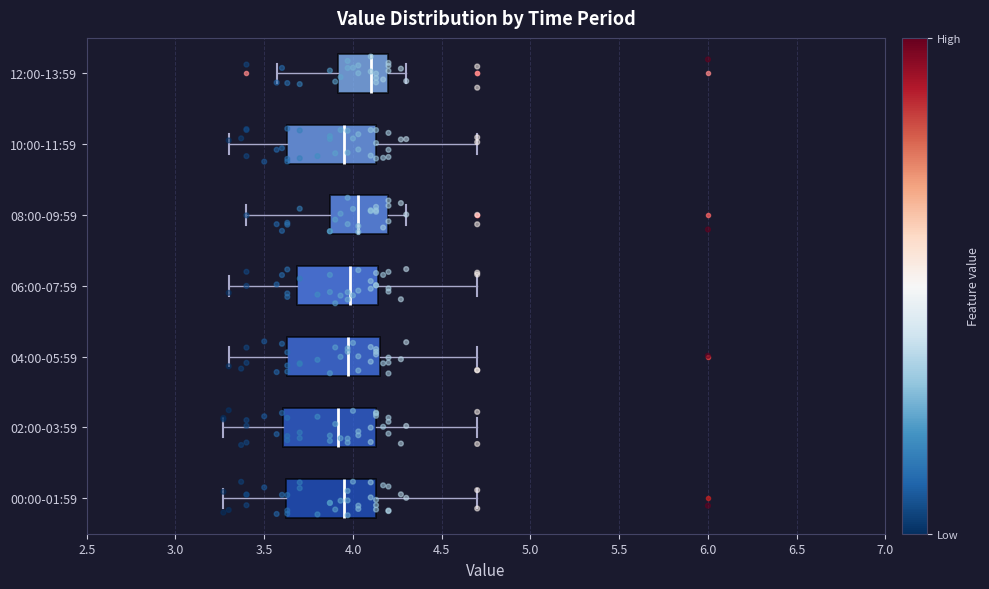

Reading bottom to top, transcribe this box plot: for each box, give where its median line is, the range the box spans, and where its two whiskers end, as read against the x-axis. The values are not printed on the chart, so give them approximately, as read against the axis.

00:00-01:59: median 3.95, box 3.60 to 4.15, whiskers 3.25 to 4.70
02:00-03:59: median 3.90, box 3.60 to 4.15, whiskers 3.25 to 4.70
04:00-05:59: median 3.95, box 3.65 to 4.15, whiskers 3.30 to 4.70
06:00-07:59: median 4.00, box 3.70 to 4.15, whiskers 3.30 to 4.70
08:00-09:59: median 4.05, box 3.85 to 4.20, whiskers 3.40 to 4.30
10:00-11:59: median 3.95, box 3.65 to 4.15, whiskers 3.30 to 4.70
12:00-13:59: median 4.10, box 3.90 to 4.20, whiskers 3.55 to 4.30